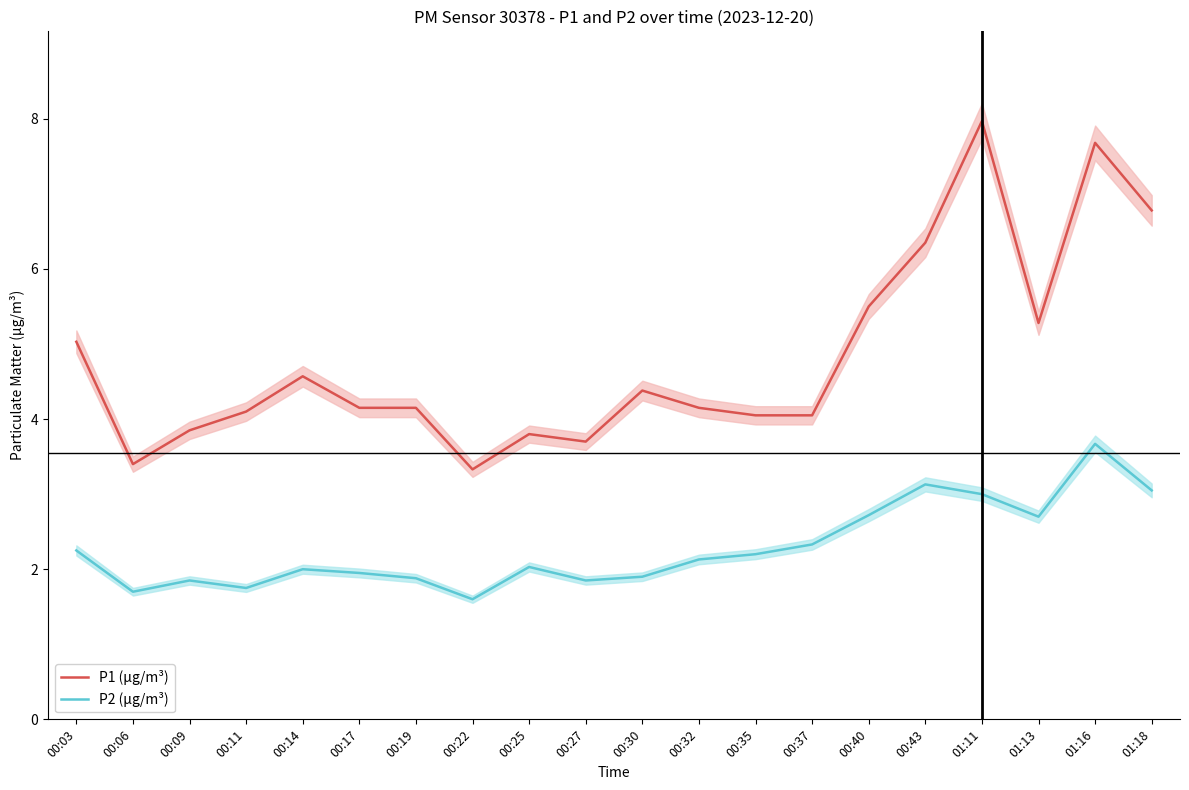

In P1 (µg/m³), how many points are higher than both neighbors (excluding endpoints)?

5